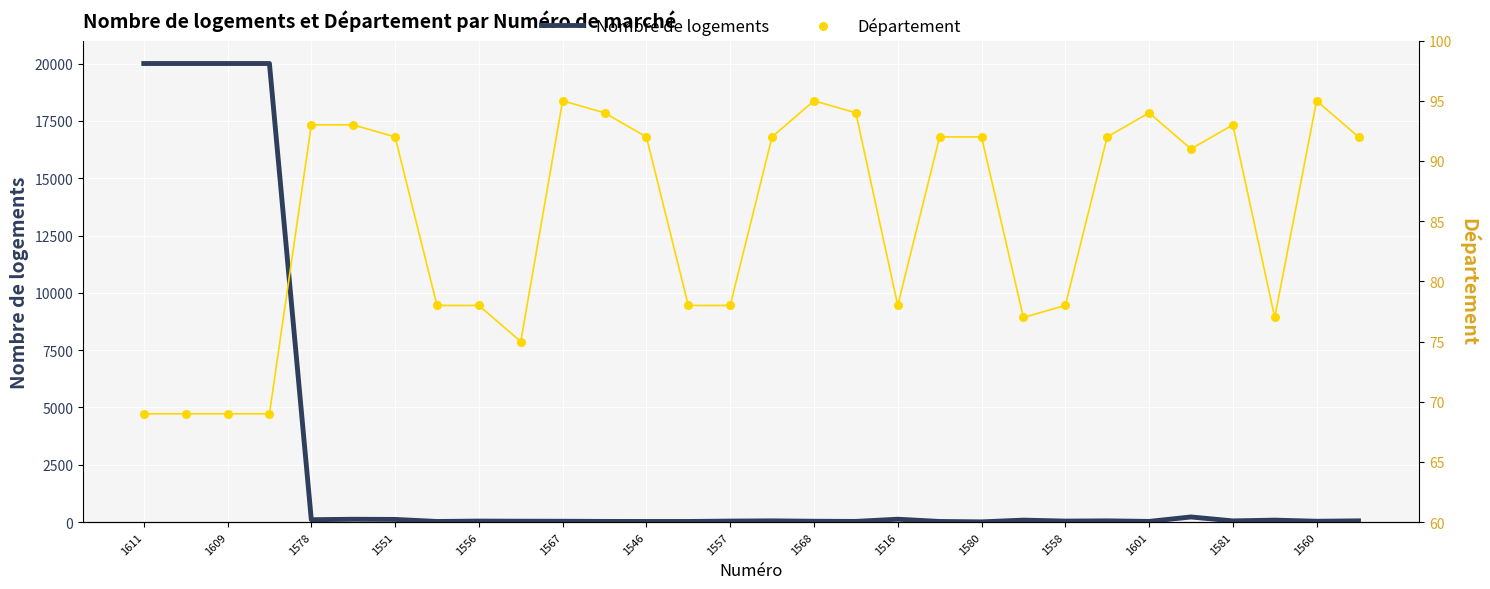

What is the maximum value for Nombre de logements?

20000